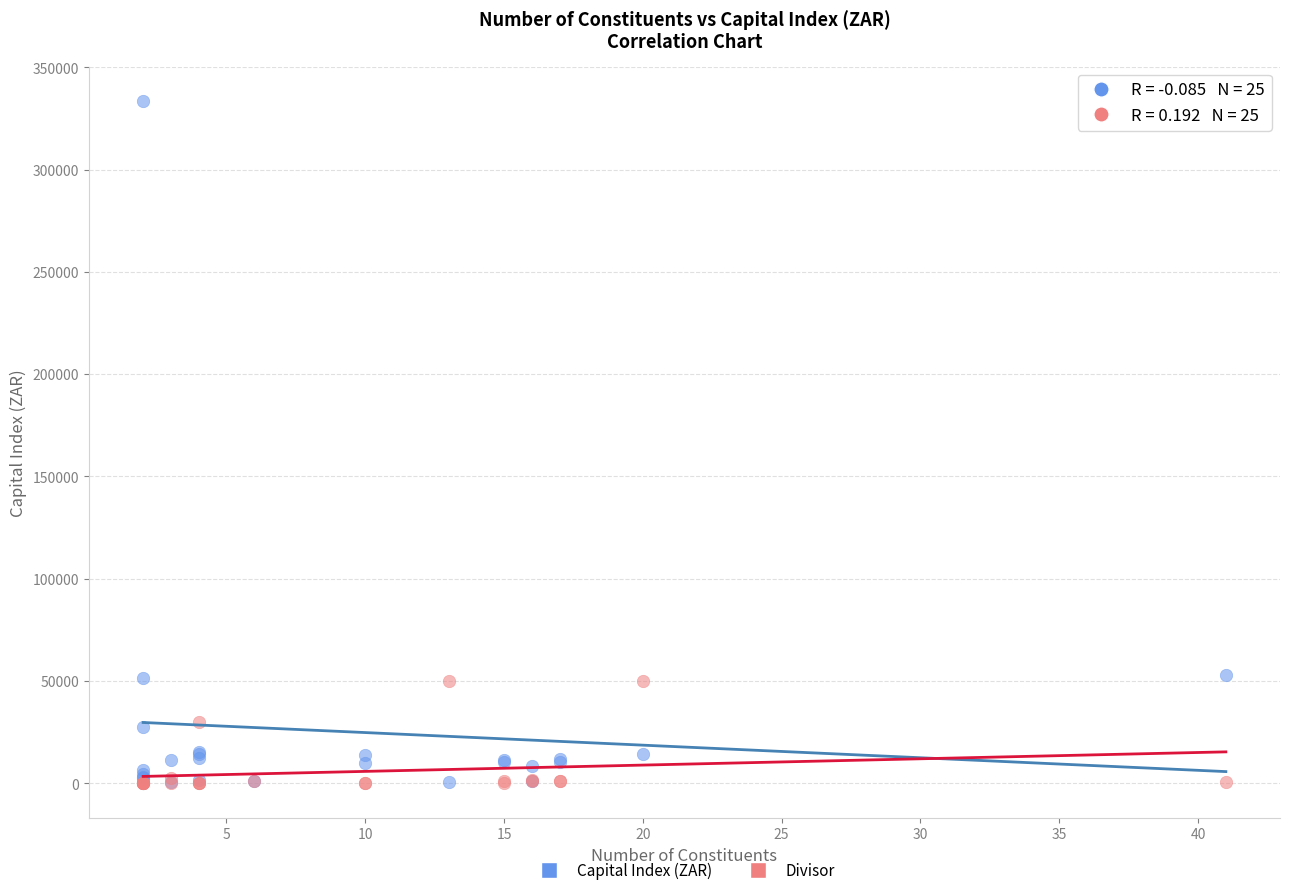

What are all the series names shown in the legend?

Capital Index (ZAR), Divisor